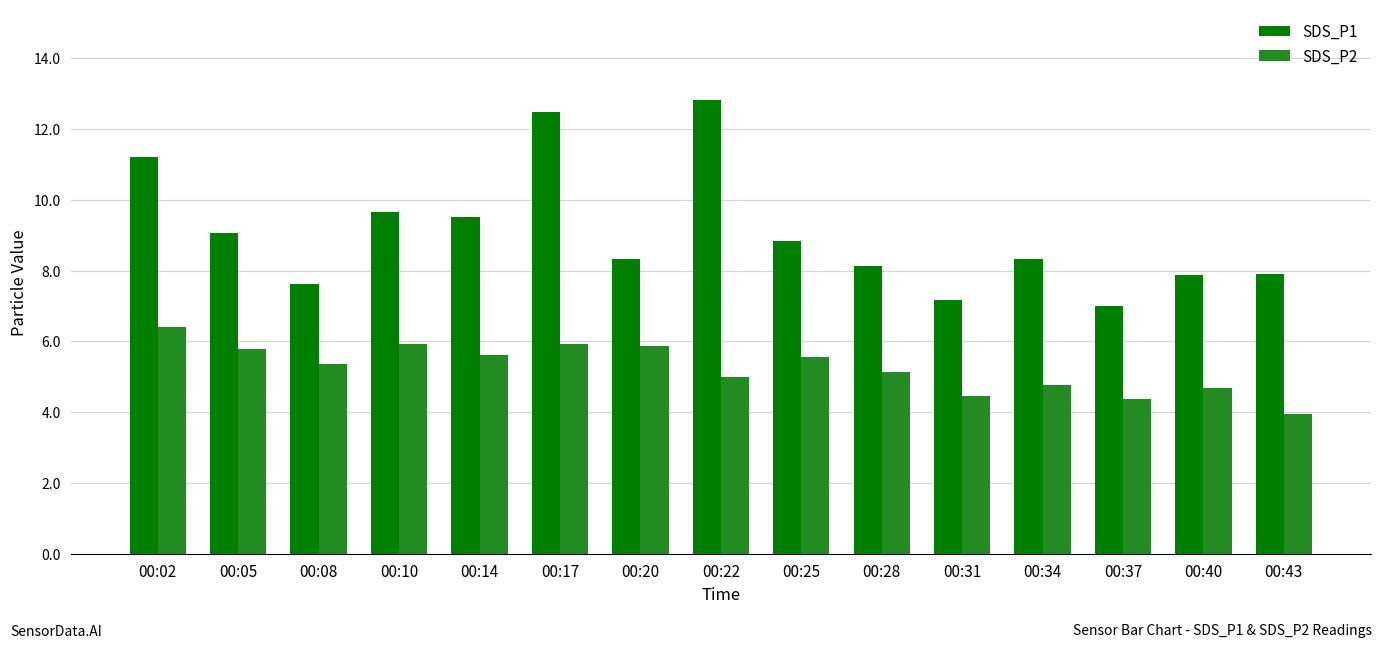

What is the value of the SDS_P2 bar at the 11th from the left?

4.5